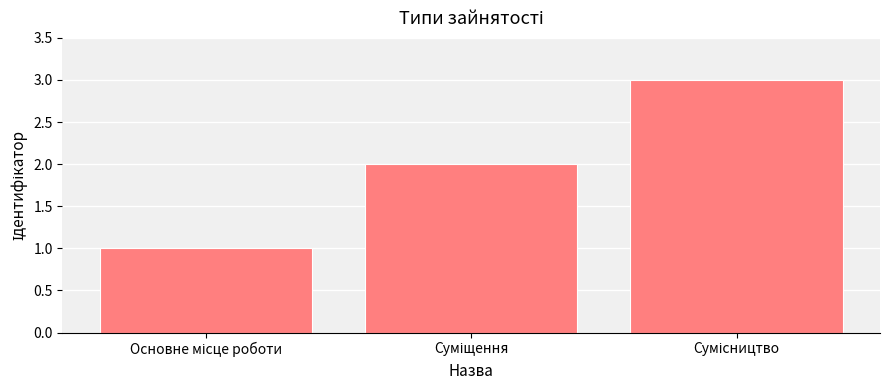

What is the maximum value shown in the chart?

3